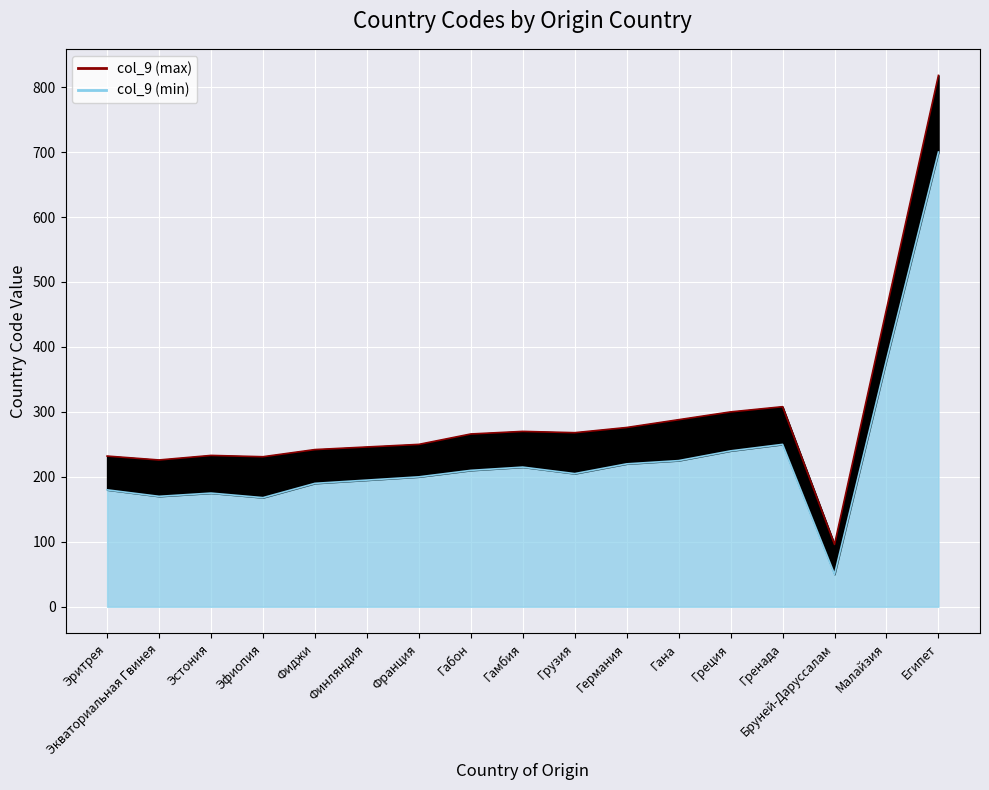

Where is the first local maximum for col_9 (max)?

Эстония